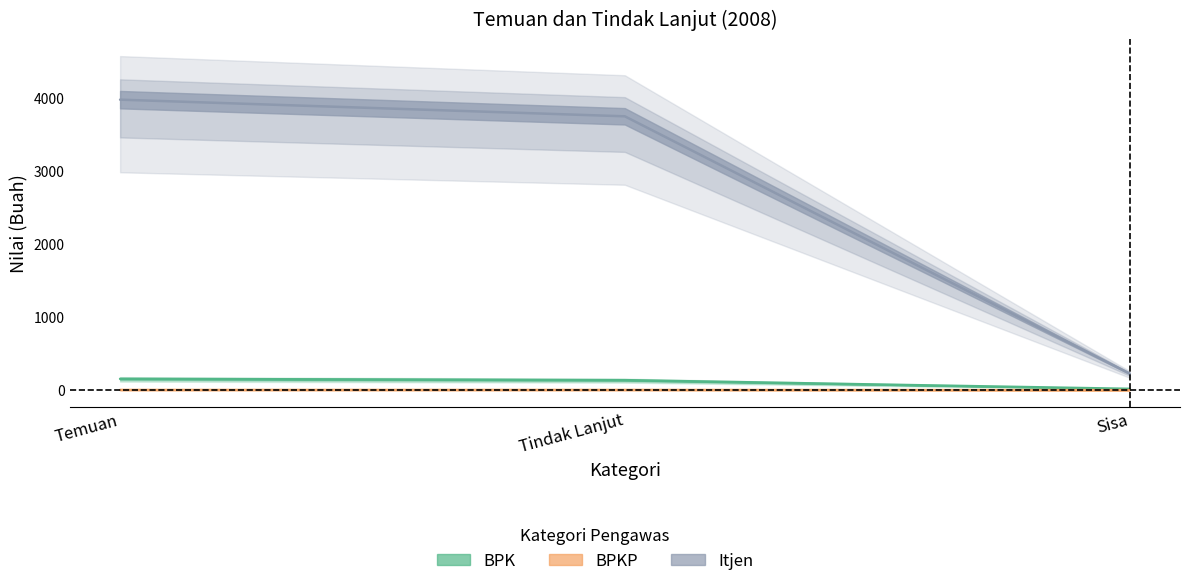

Is this an area chart (filled region under the line)?

No